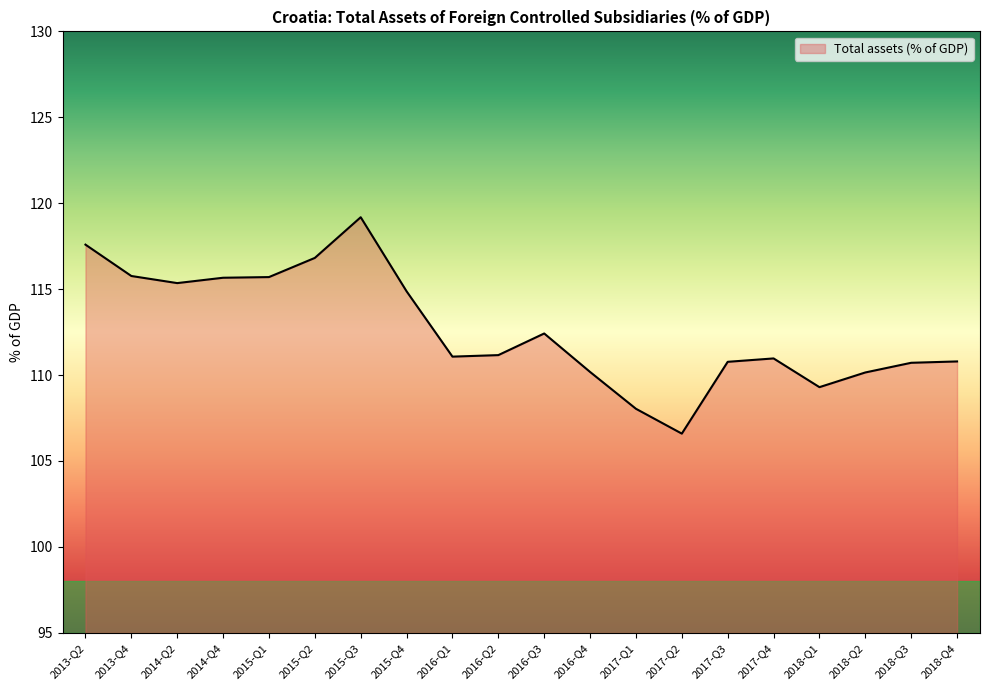

What is the sum of all values?

2253.1